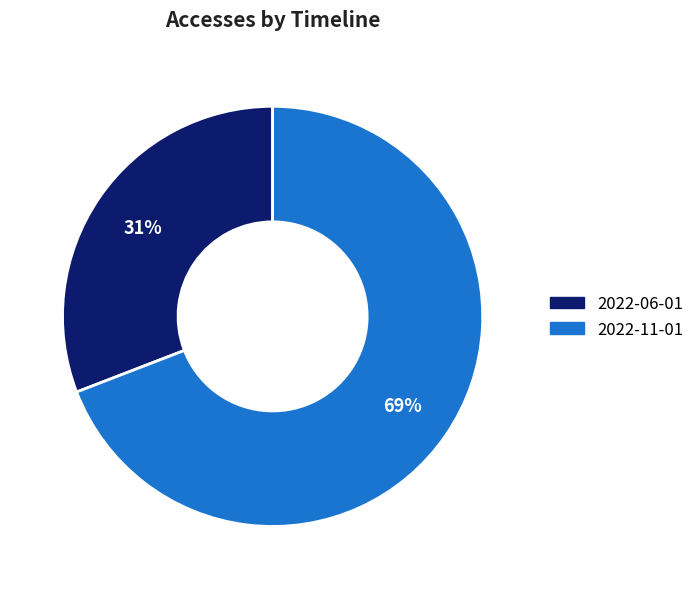

To the nearest percent, what is the average slice percentage?

50%